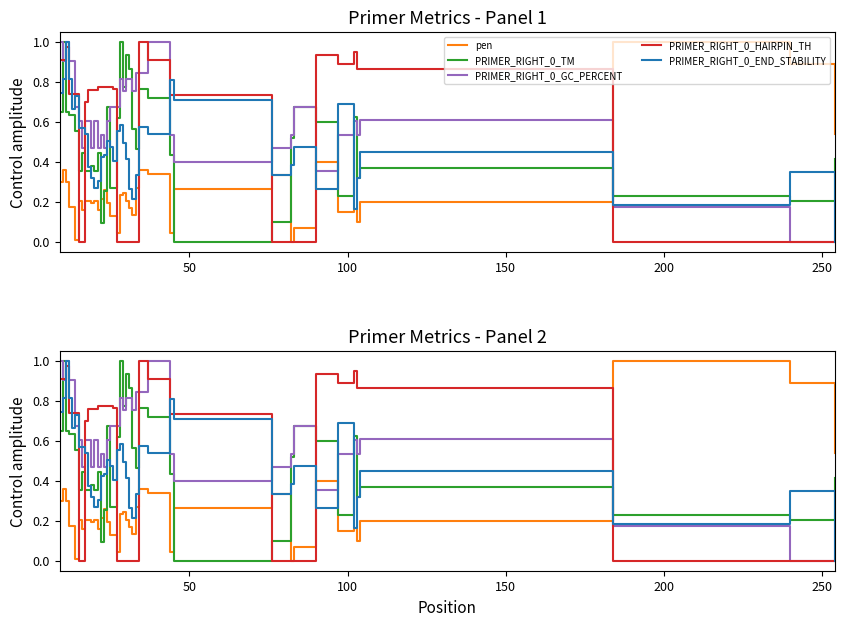

List the series in order of their peak value, lowest first.

pen, PRIMER_RIGHT_0_TM, PRIMER_RIGHT_0_GC_PERCENT, PRIMER_RIGHT_0_HAIRPIN_TH, PRIMER_RIGHT_0_END_STABILITY